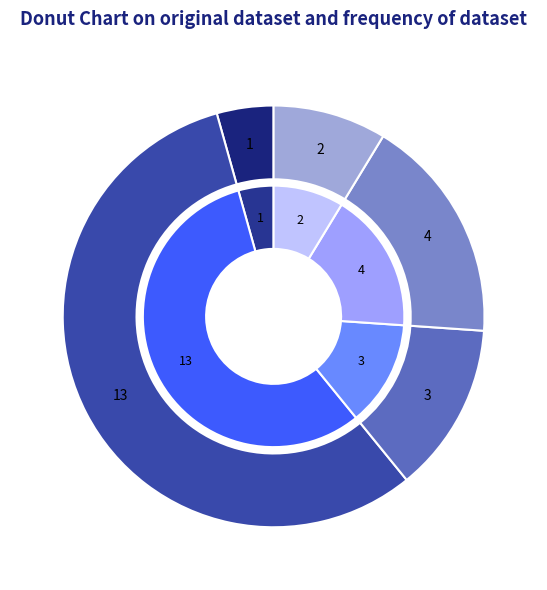

Does any single category account for the majority?

Yes